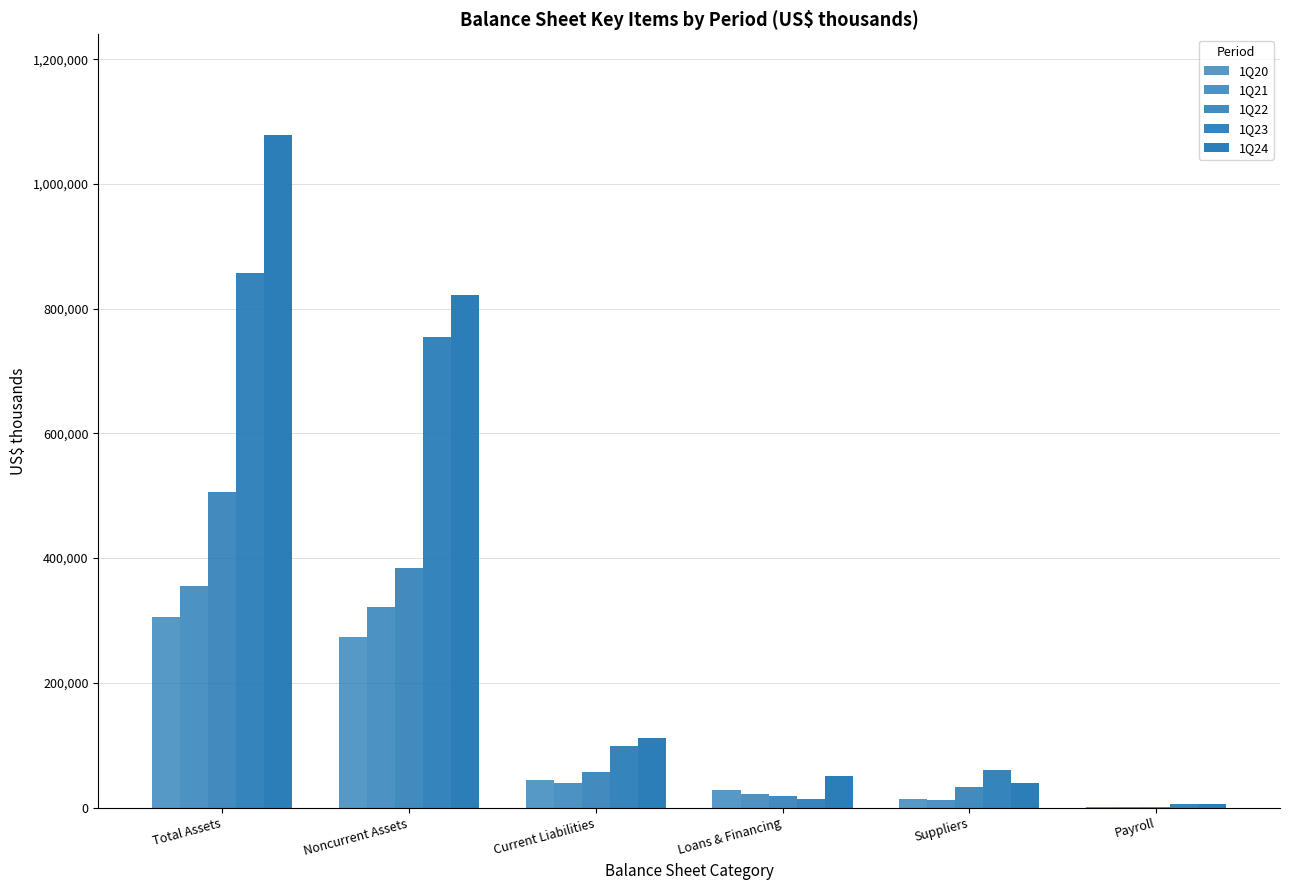

How many series are shown in this chart?

5